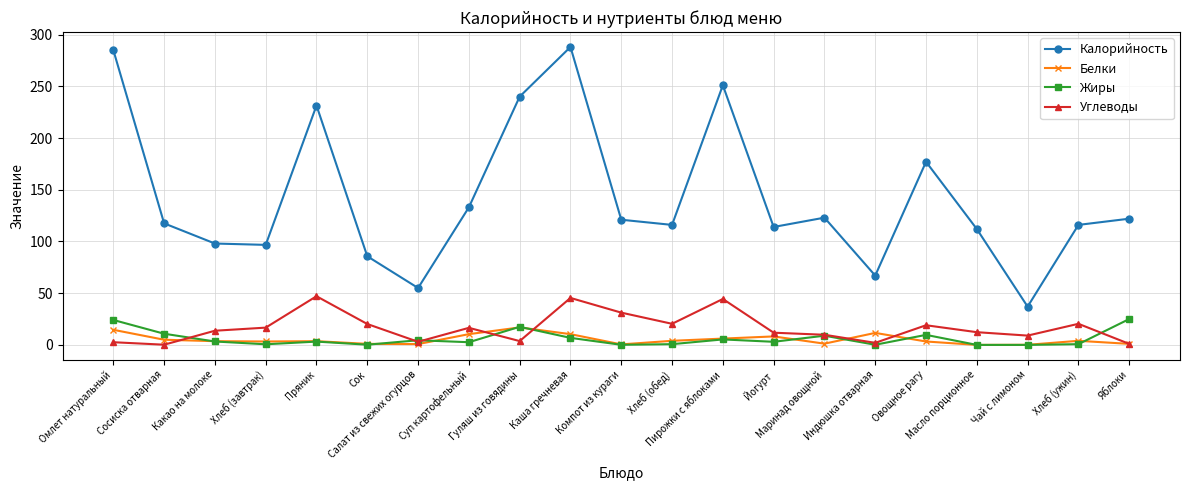

Rank the series by their maximum value, from lowest to highest.

Белки, Жиры, Углеводы, Калорийность